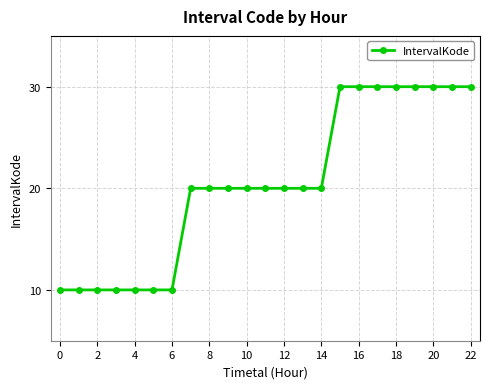

What is the smallest value displayed?

10